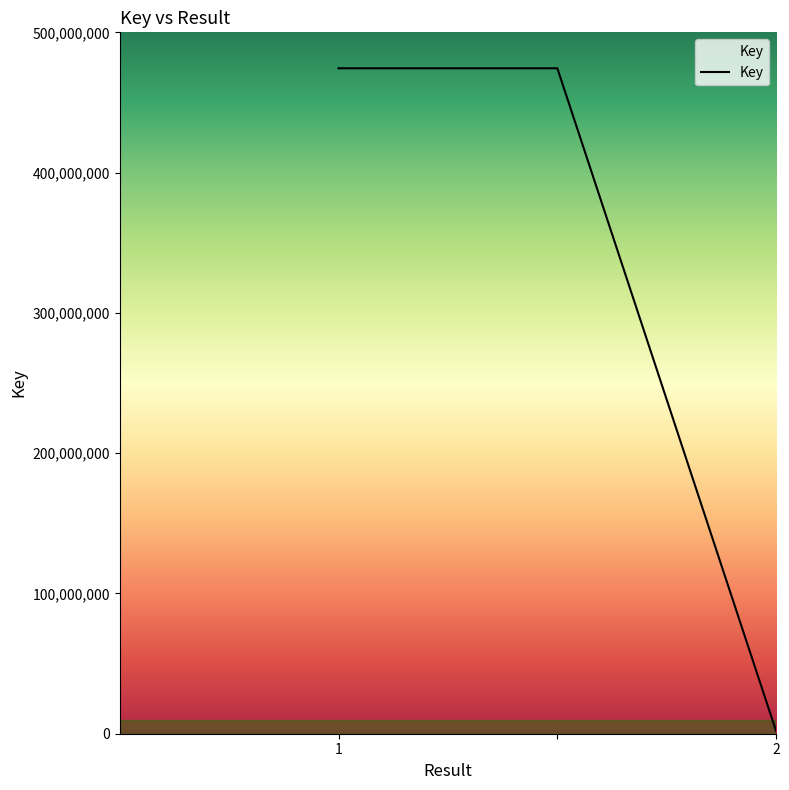

What is the difference between the maximum and minimum values?

472531313